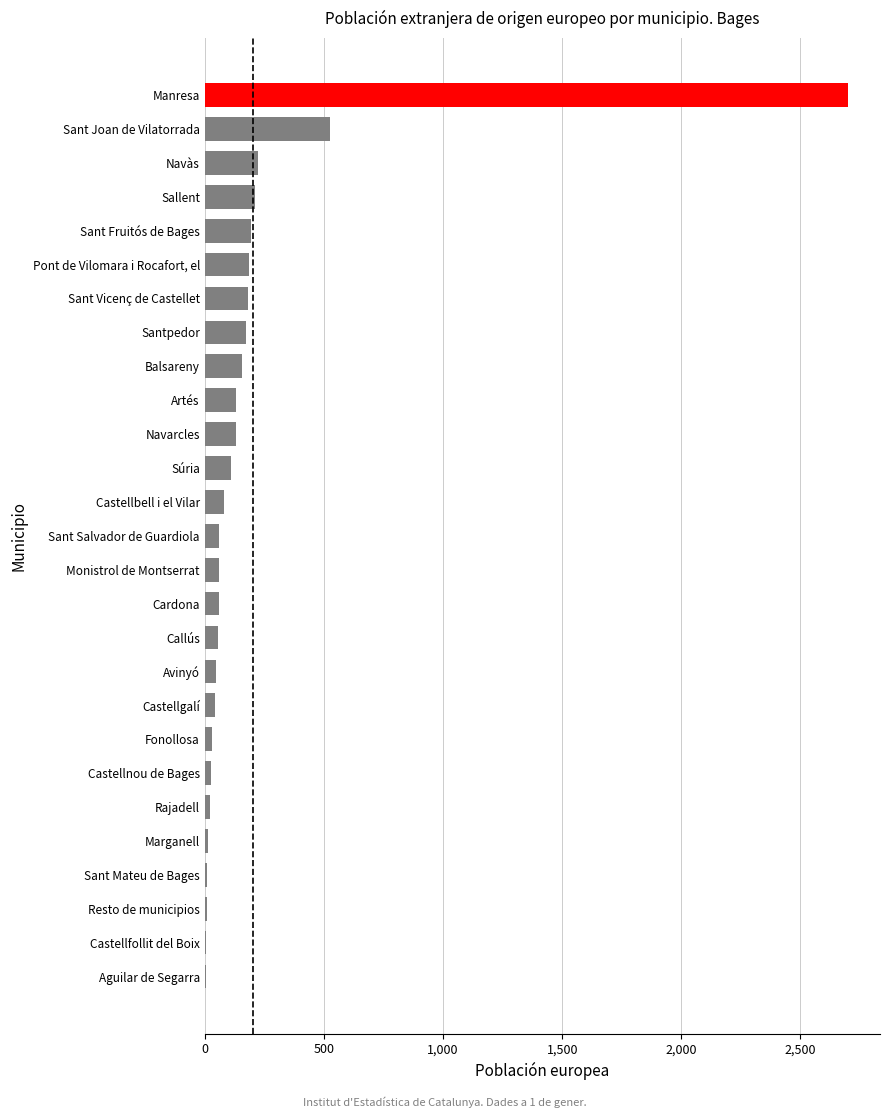

Is it true that the value at Sant Vicenç de Castellet is 181?

True